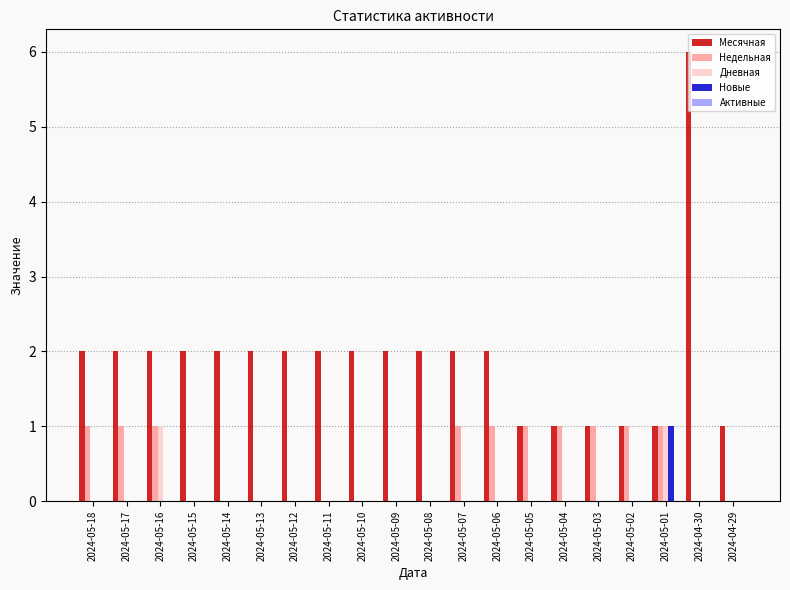

Which series has the largest total across all categories?

Месячная